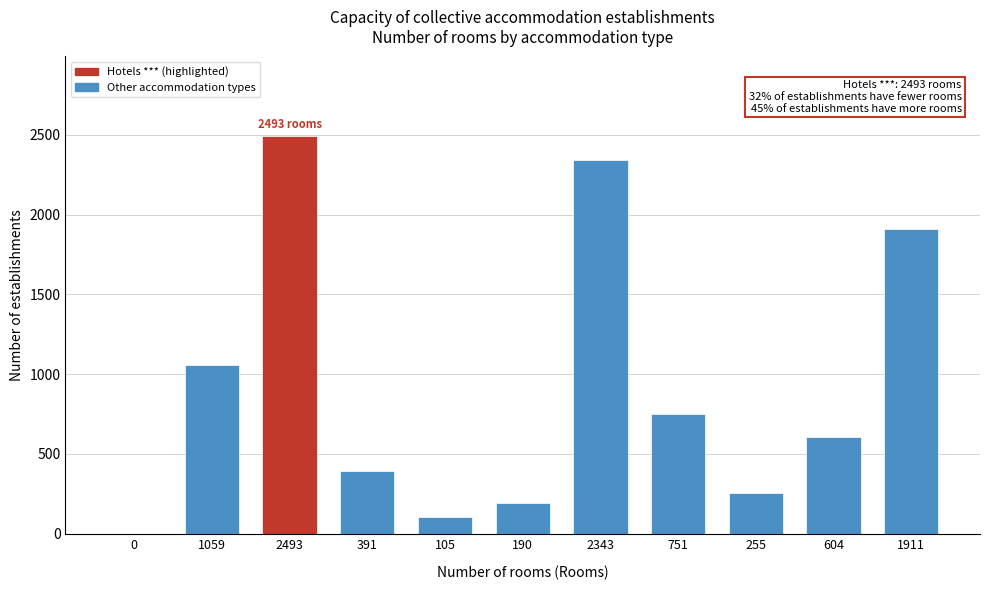

Reading left to right, extract all data points from this chart.

0=0	1059=1059	2493=2493	391=391	105=105	190=190	2343=2343	751=751	255=255	604=604	1911=1911